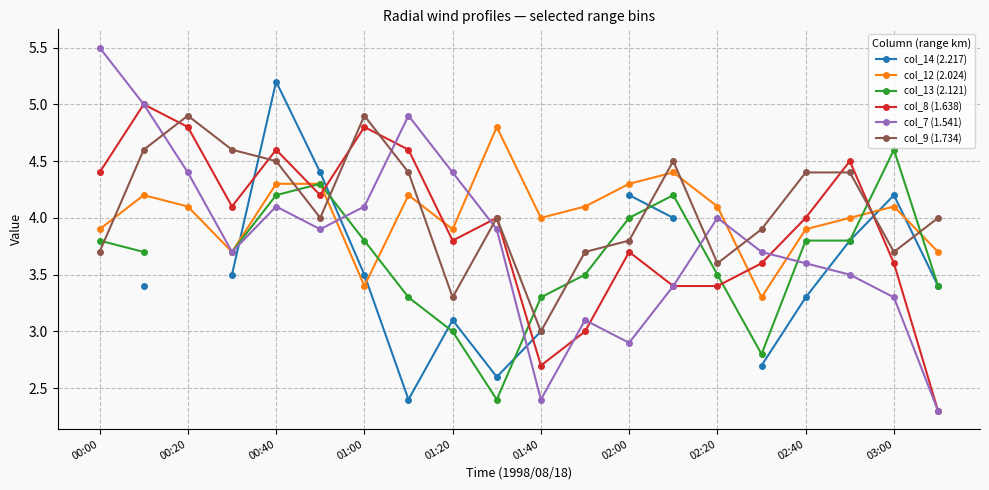

What is the value of the col_8 (1.638) point at the 10th from the left?

4.0